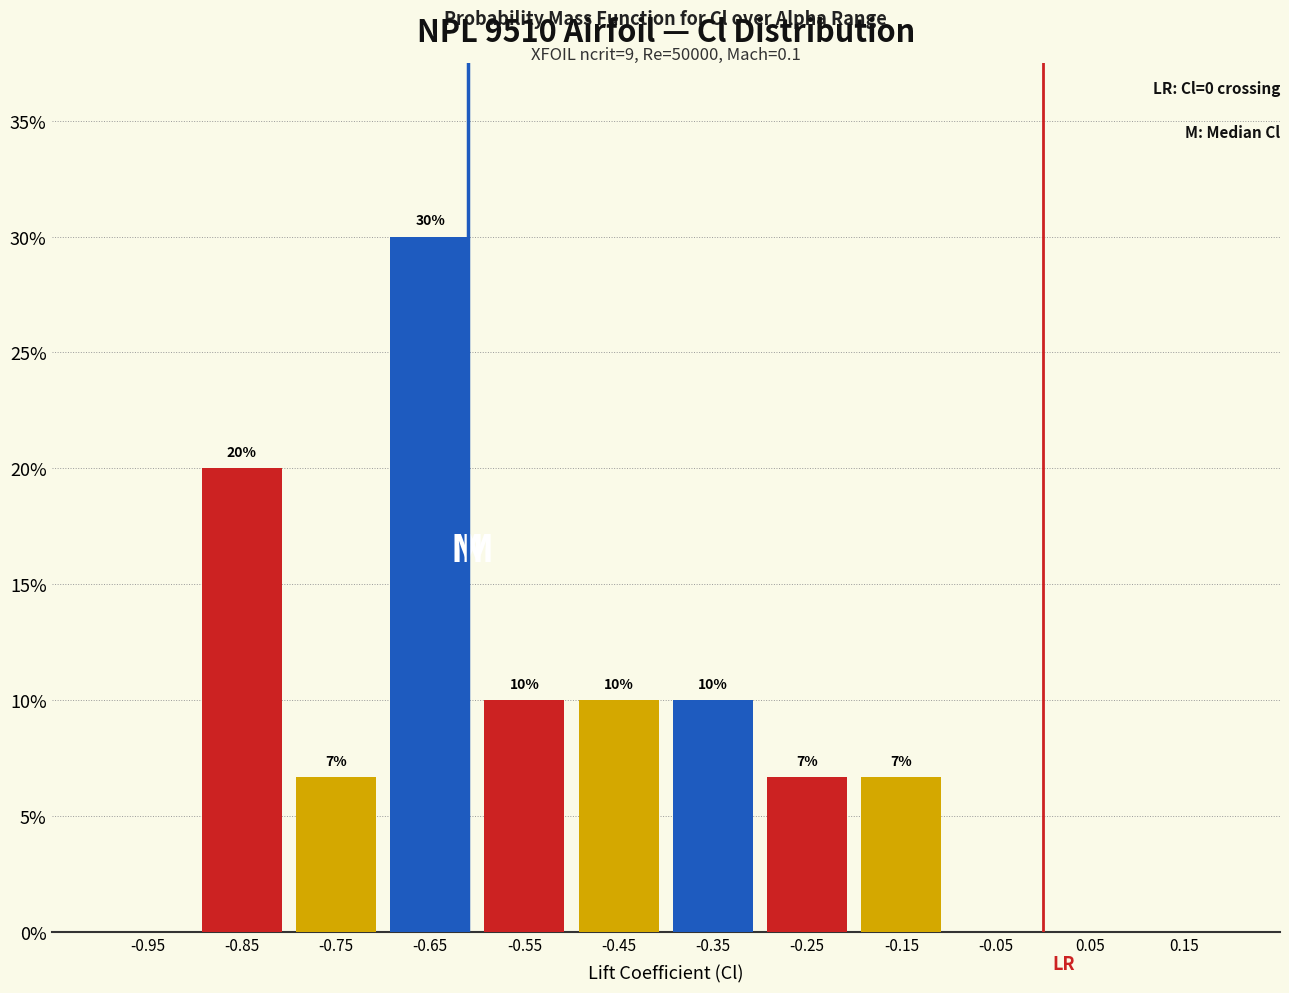

Over which range of the x-axis is the bar tallest?

-0.7 to -0.6